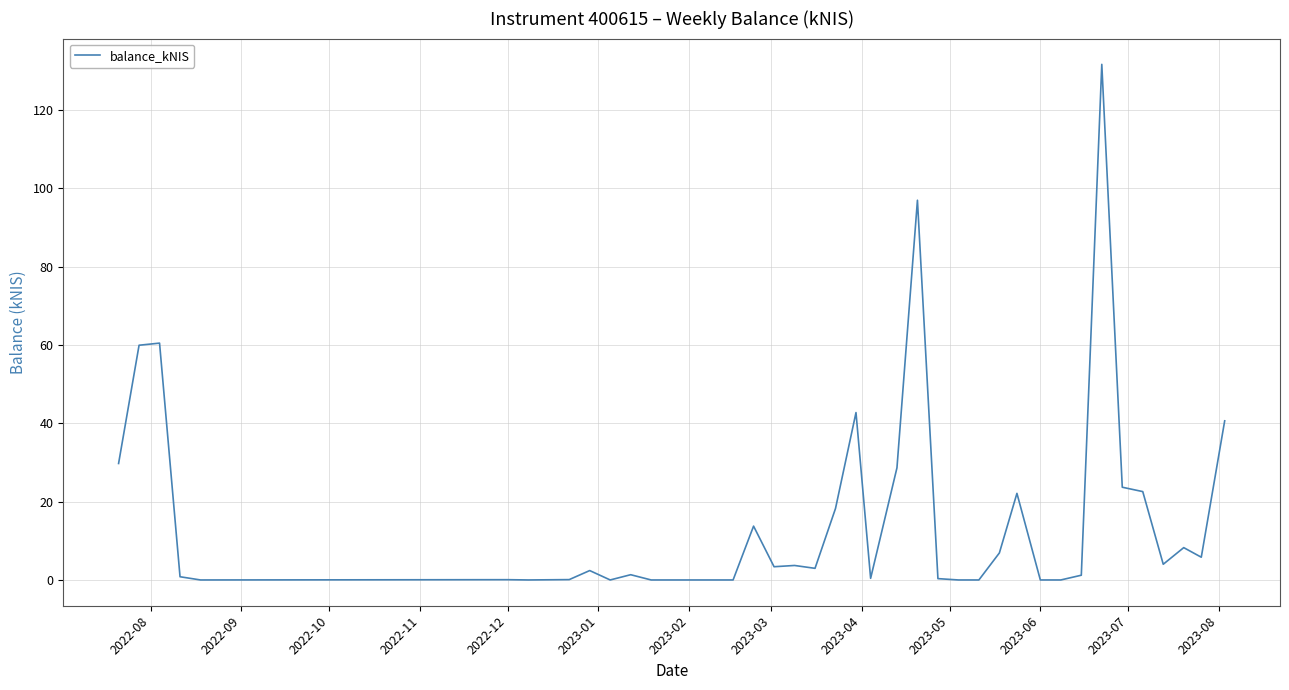

What is the greatest value displayed?

131.7